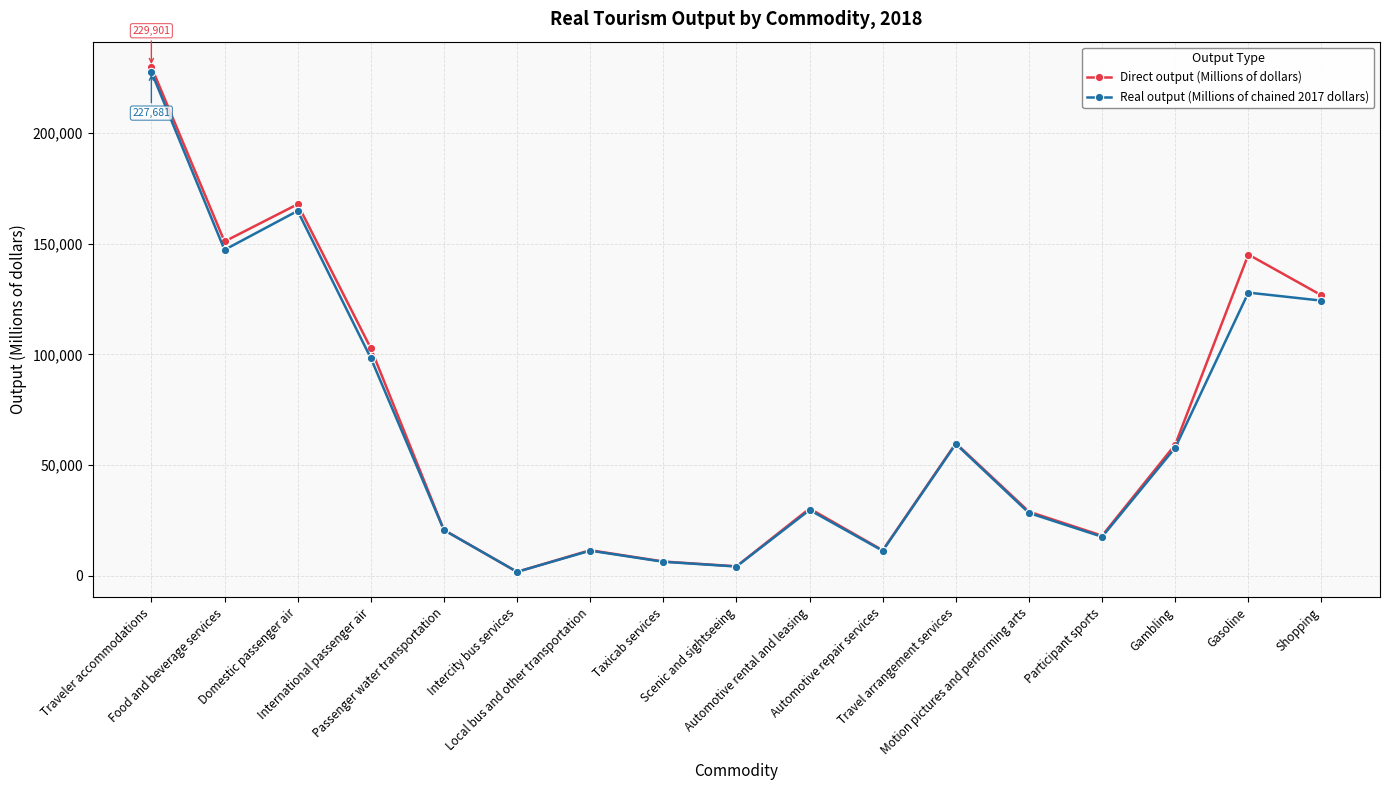

Count the number of data series in this chart.

2